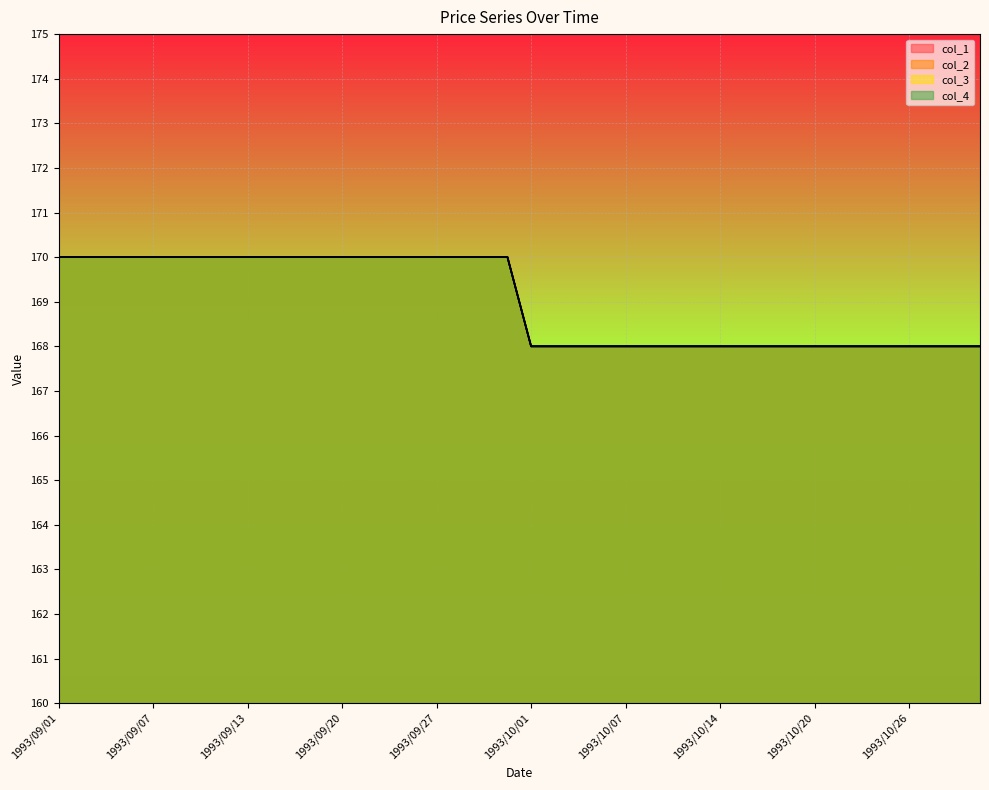

What is the lowest value of the col_2 series?

168